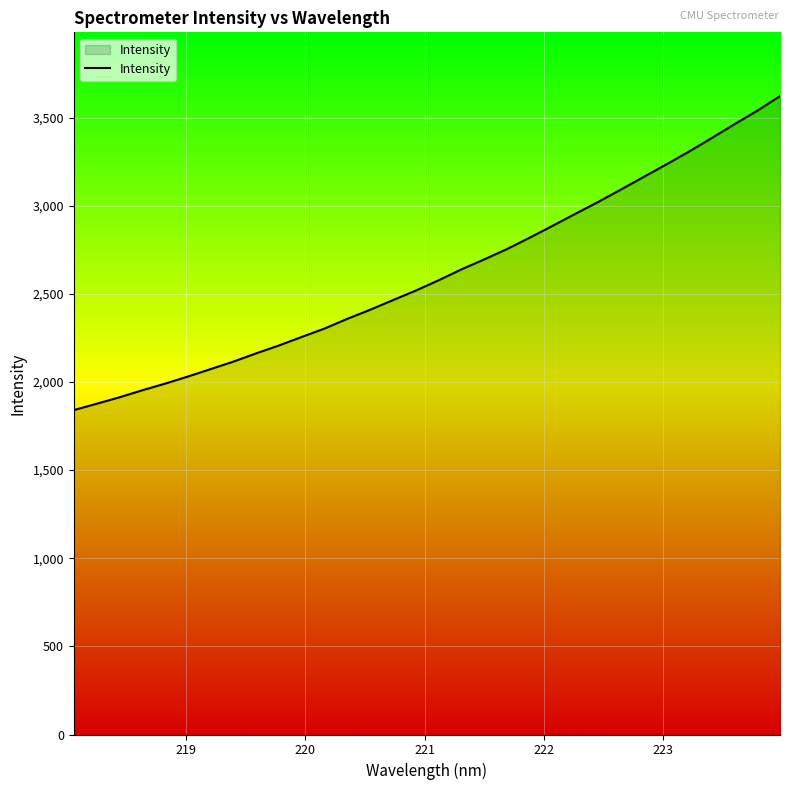

What is the difference between the maximum and minimum values?

1781.0